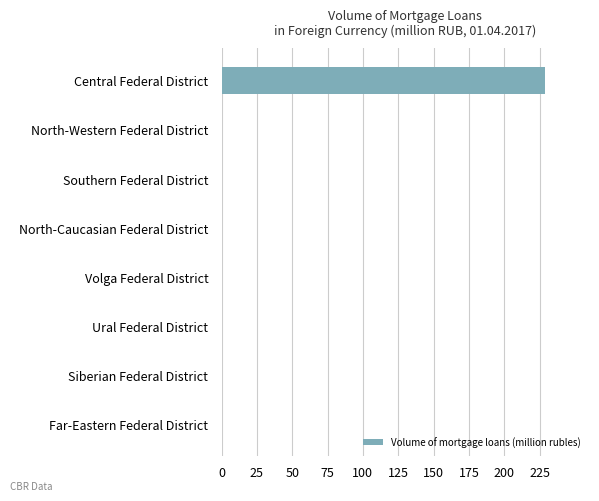

What is the change in value from North-Caucasian Federal District to Central Federal District?

+229